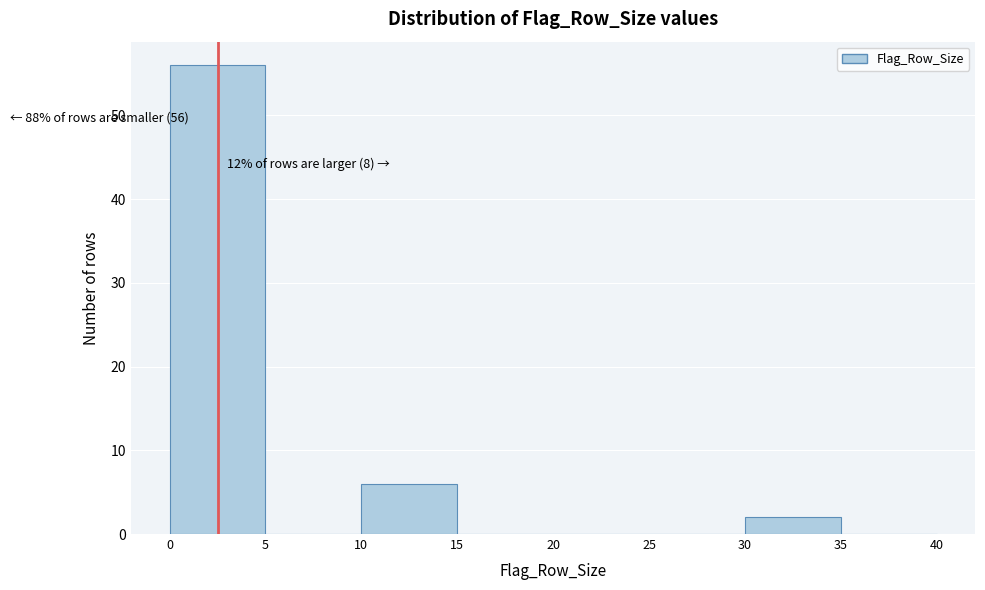

Which range on the x-axis has the tallest bar?

0 to 5